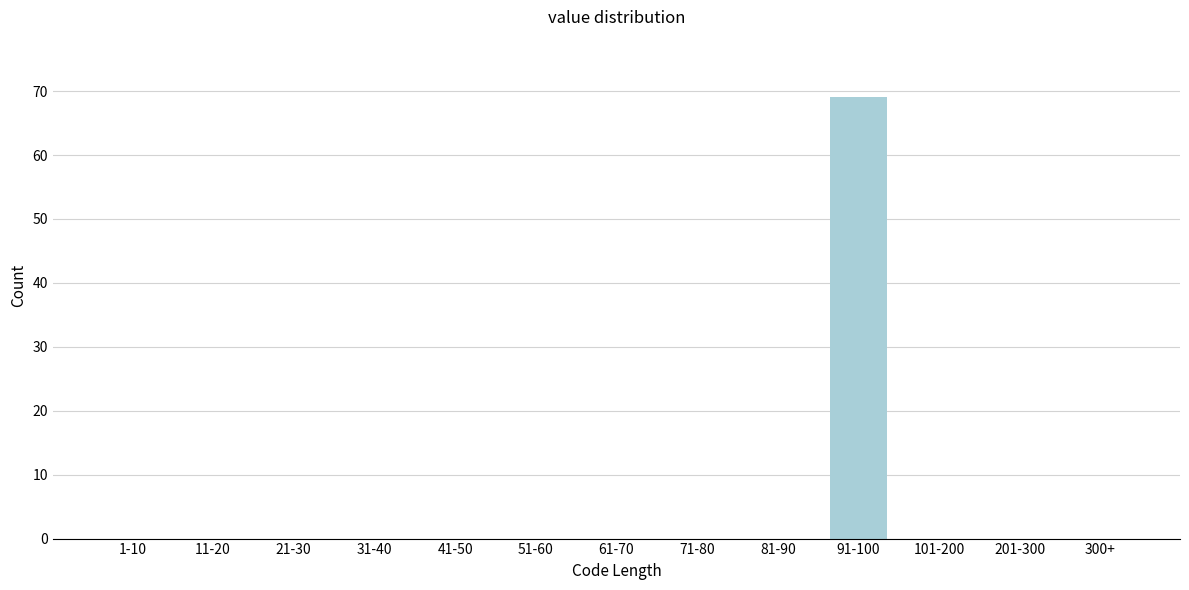

Reading right to left, transcribe all the data shown in this chart.

300+=0	201-300=0	101-200=0	91-100=69	81-90=0	71-80=0	61-70=0	51-60=0	41-50=0	31-40=0	21-30=0	11-20=0	1-10=0